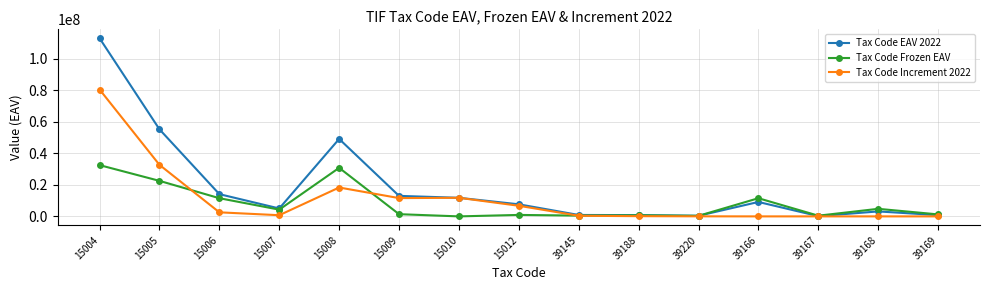

Which series has the widest spread of values?

Tax Code EAV 2022